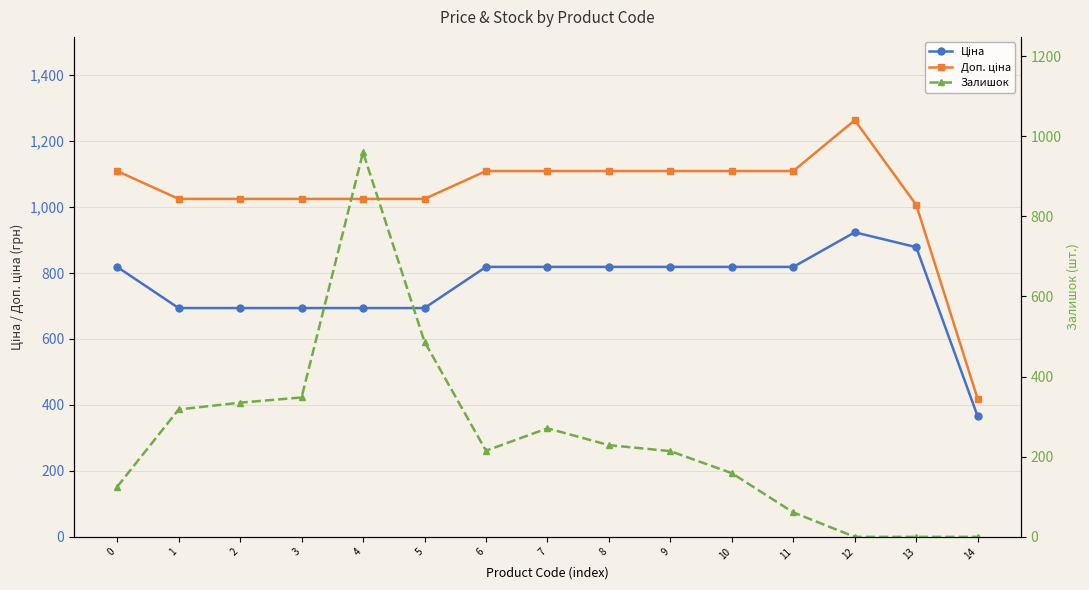

Which series has the widest spread of values?

Залишок